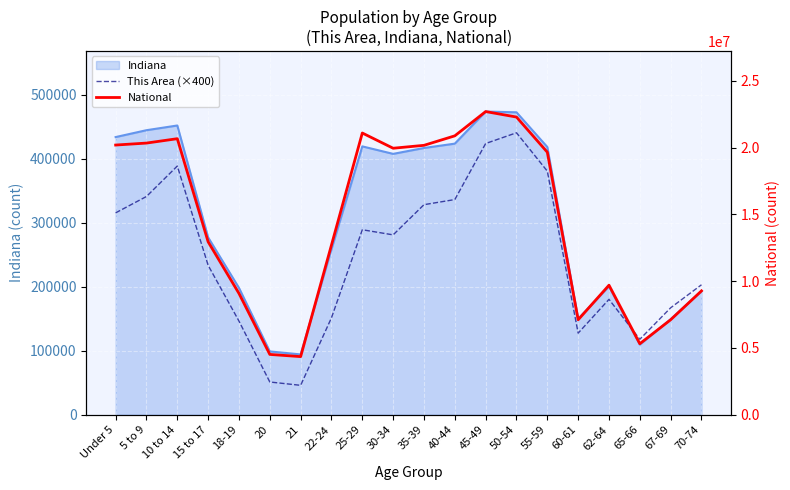

Which series has the largest total across all categories?

National